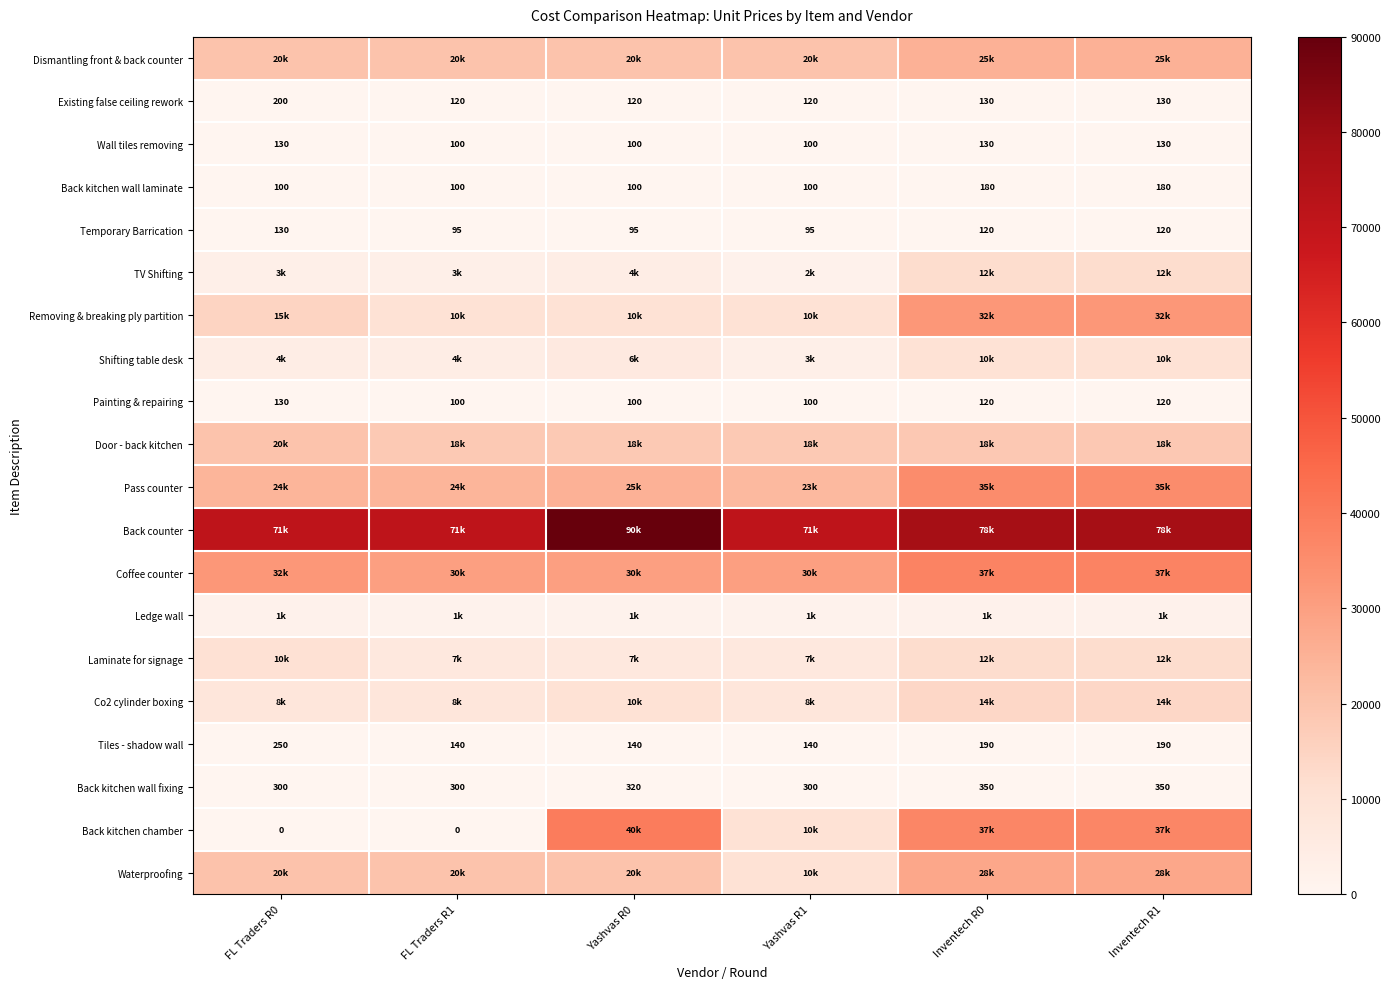

Which category has the lowest value across all series?

FL Traders R0